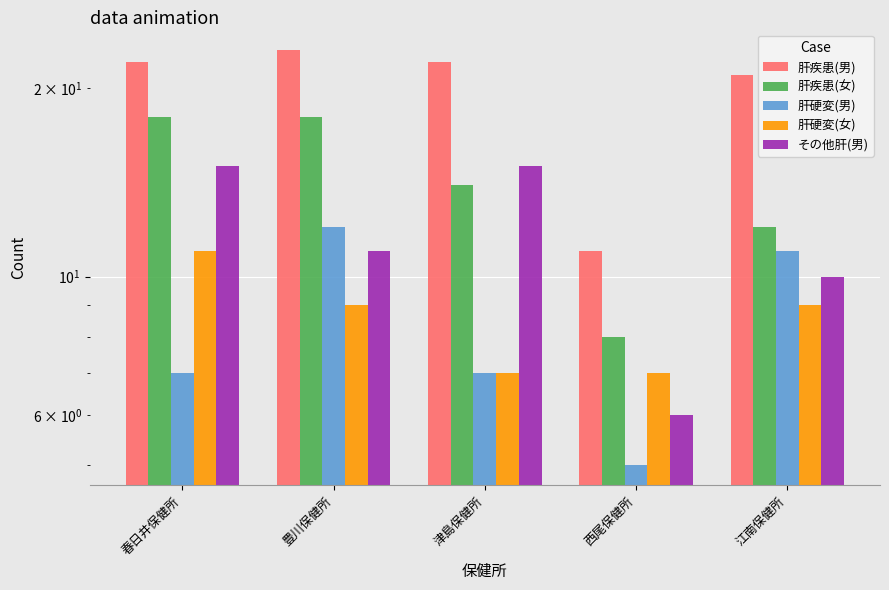

Reading left to right, extract all data points from this chart.

肝疾患(男): 22	23	22	11	21
肝疾患(女): 18	18	14	8	12
肝硬変(男): 7	12	7	5	11
肝硬変(女): 11	9	7	7	9
その他肝(男): 15	11	15	6	10